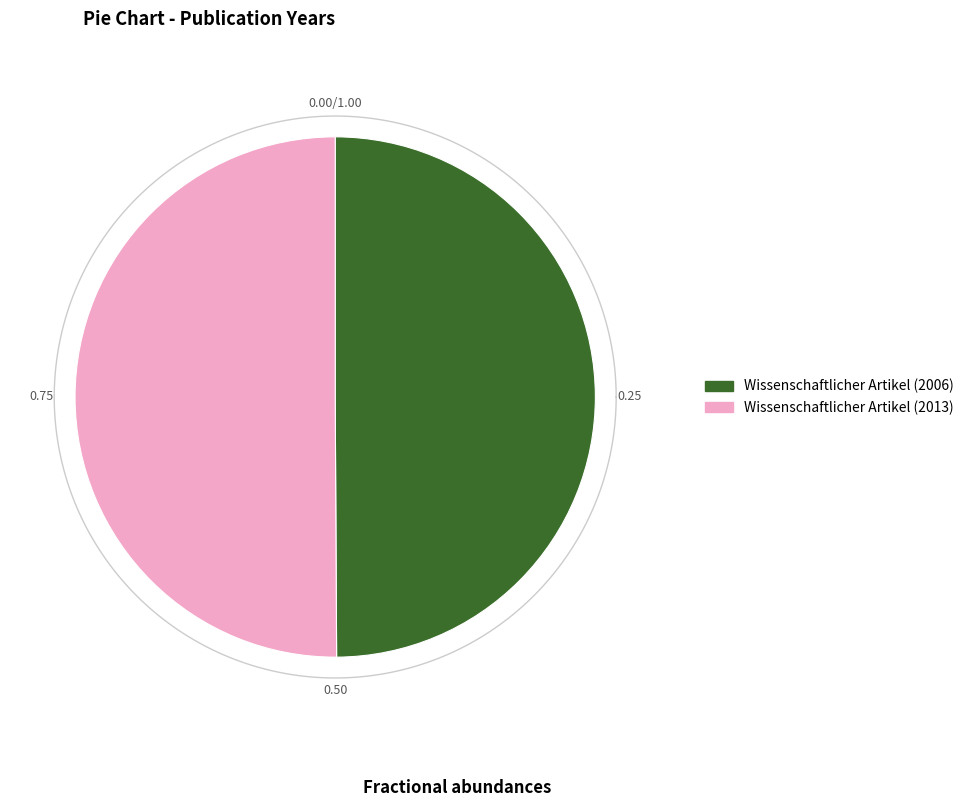

Does Wissenschaftlicher Artikel (2006) account for over 50% of the chart?

No